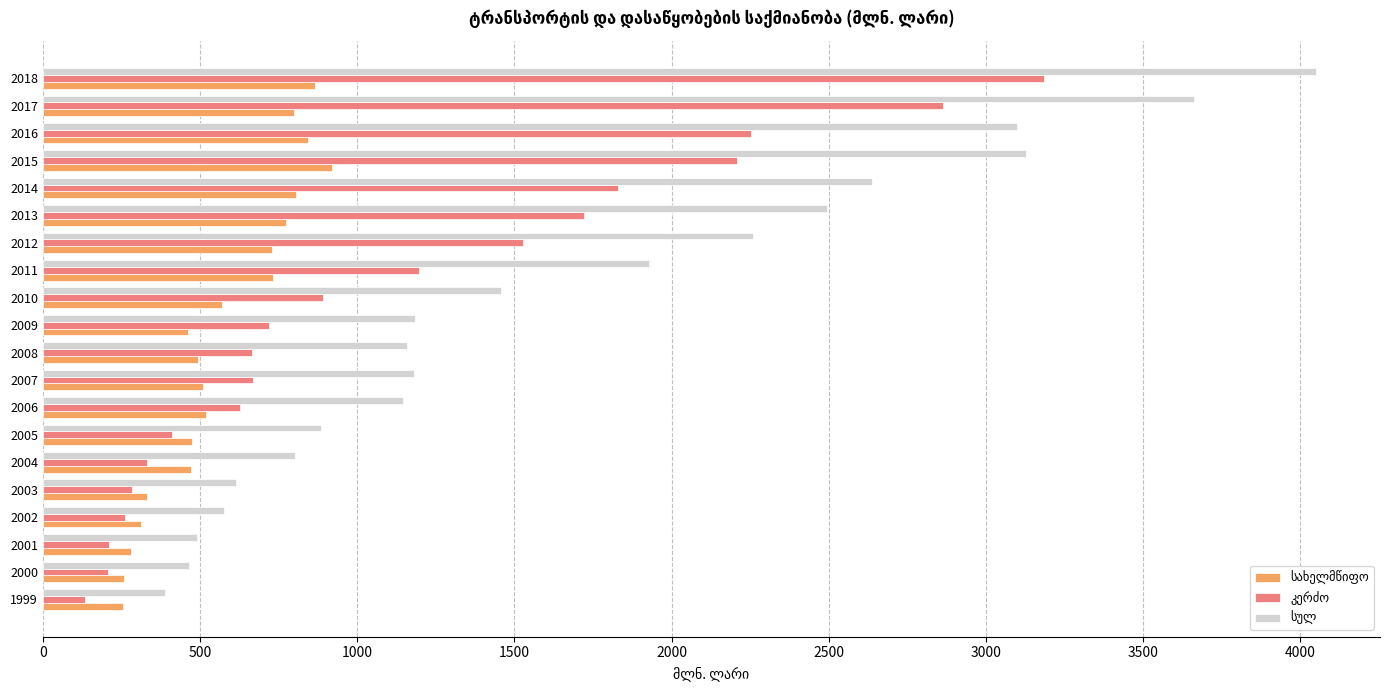

What is the smallest value displayed?

135.2